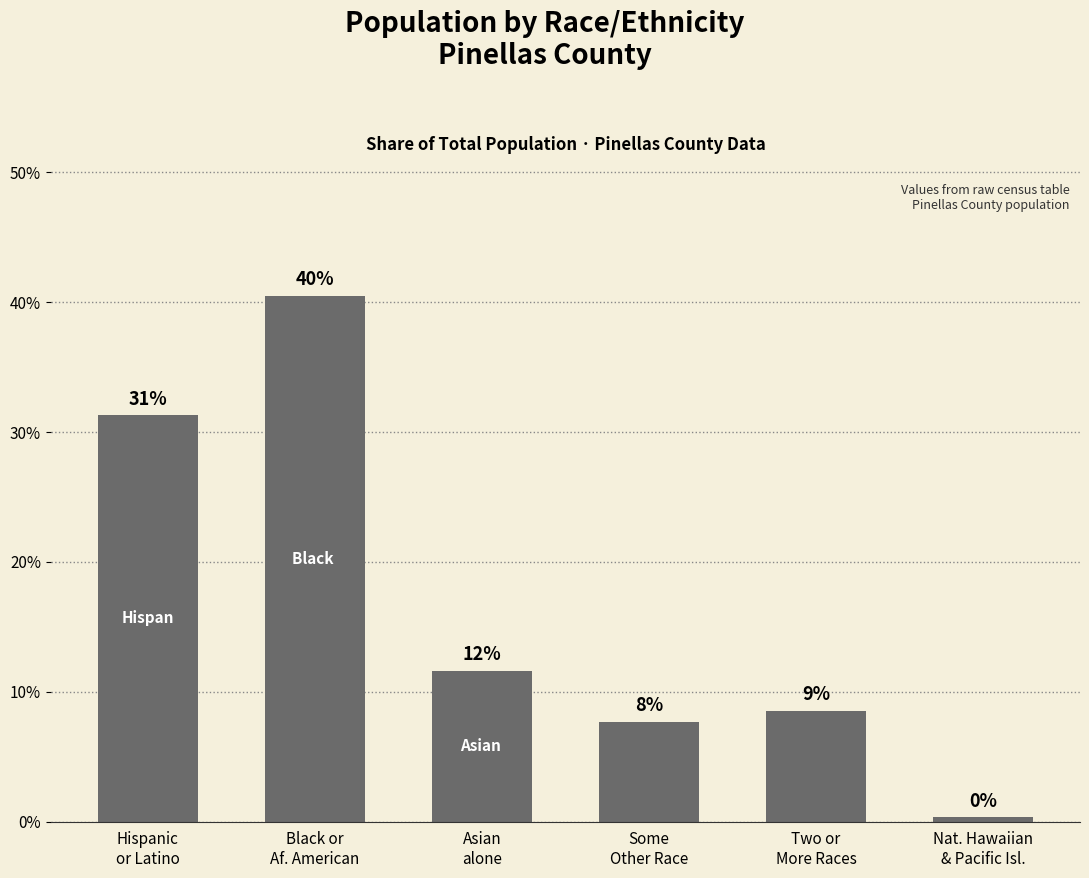

Does the chart contain any negative values?

No